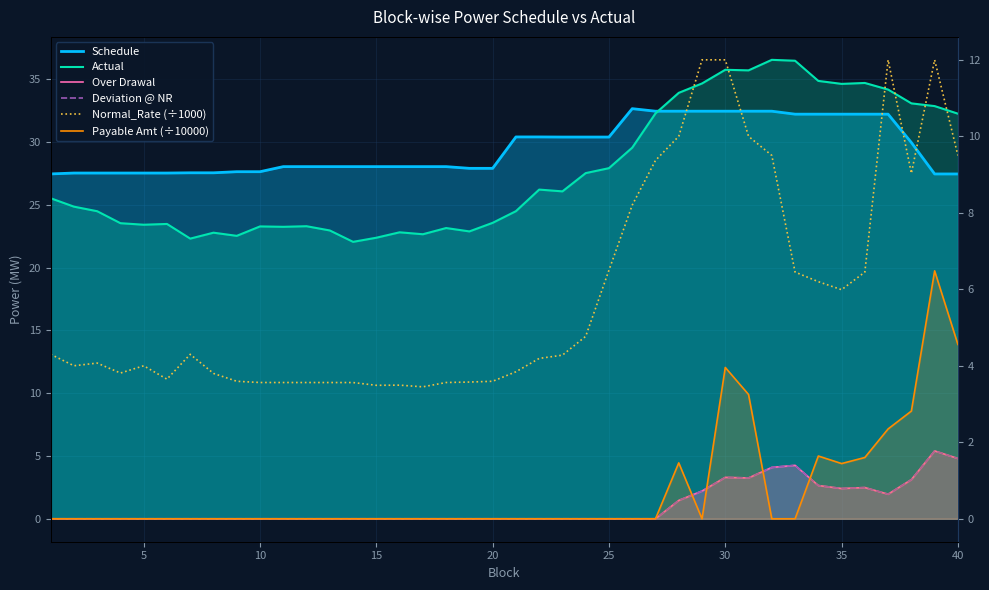

The value of Schedule at 35 is 47.3. True or false?

False